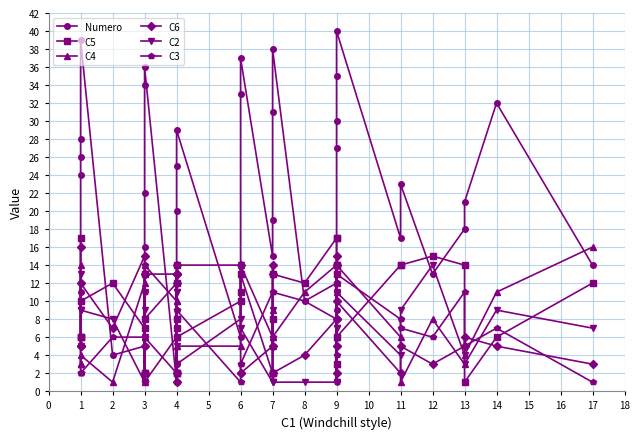

Does the chart have visible grid lines?

Yes